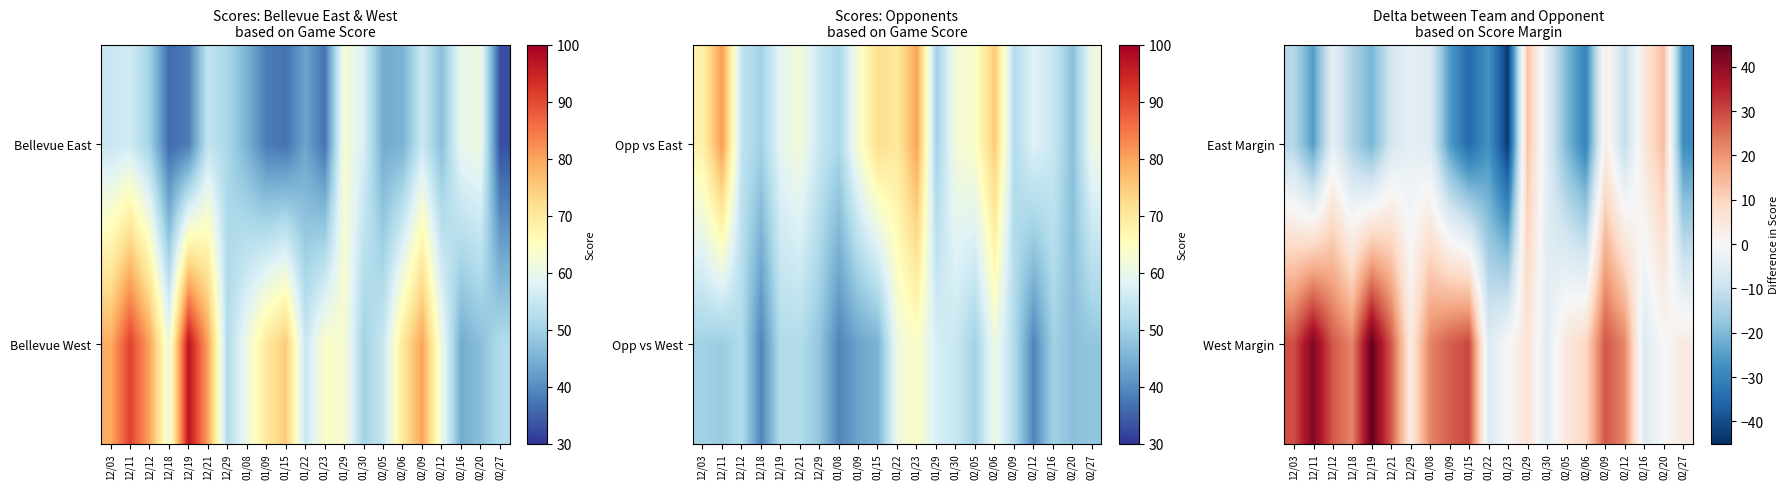

What is the total value across all series at 01/30?

-10